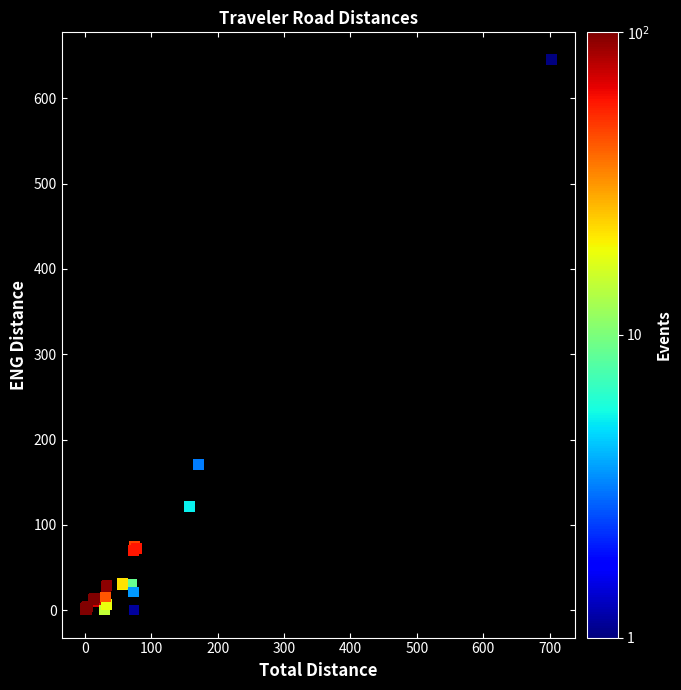

What Y value in the scatter plot is closest to 322?

170.8